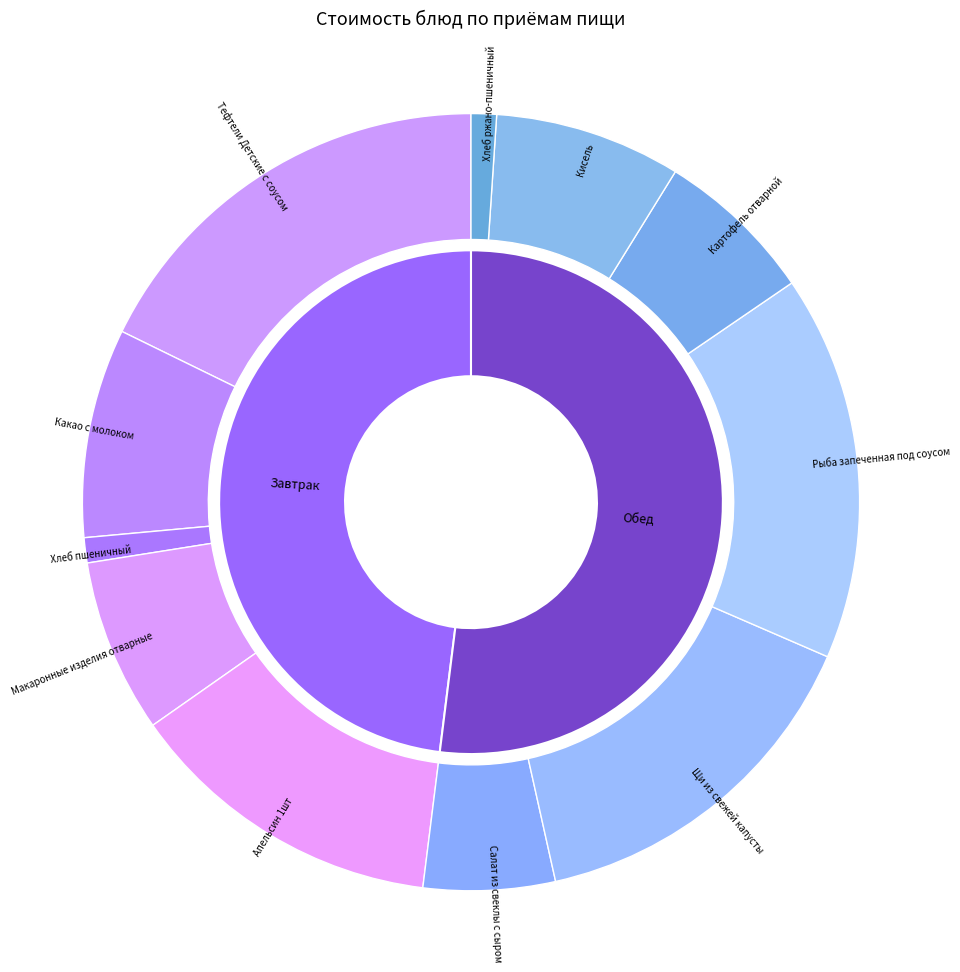

Count the number of slices in the pie.

11